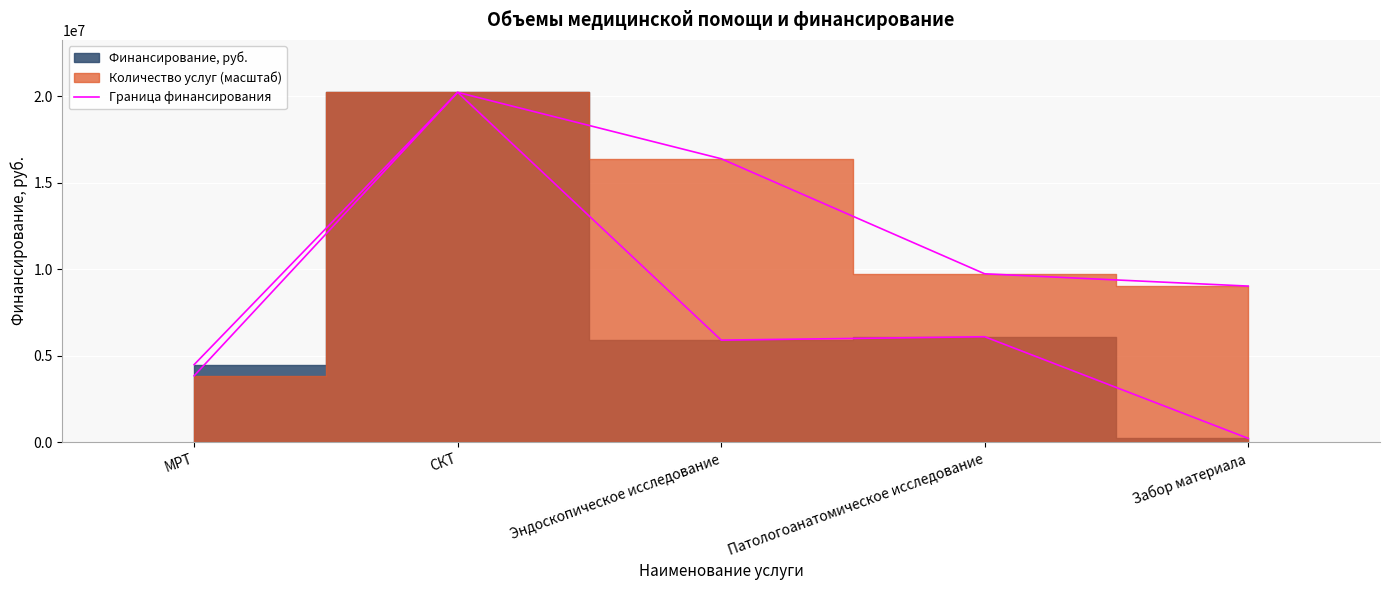

Reading left to right, extract all data points from this chart.

МРТ=4479913	СКТ=20225706	Эндоскопическое исследование=5896486	Патологоанатомическое исследование=6092881	Забор материала=214260